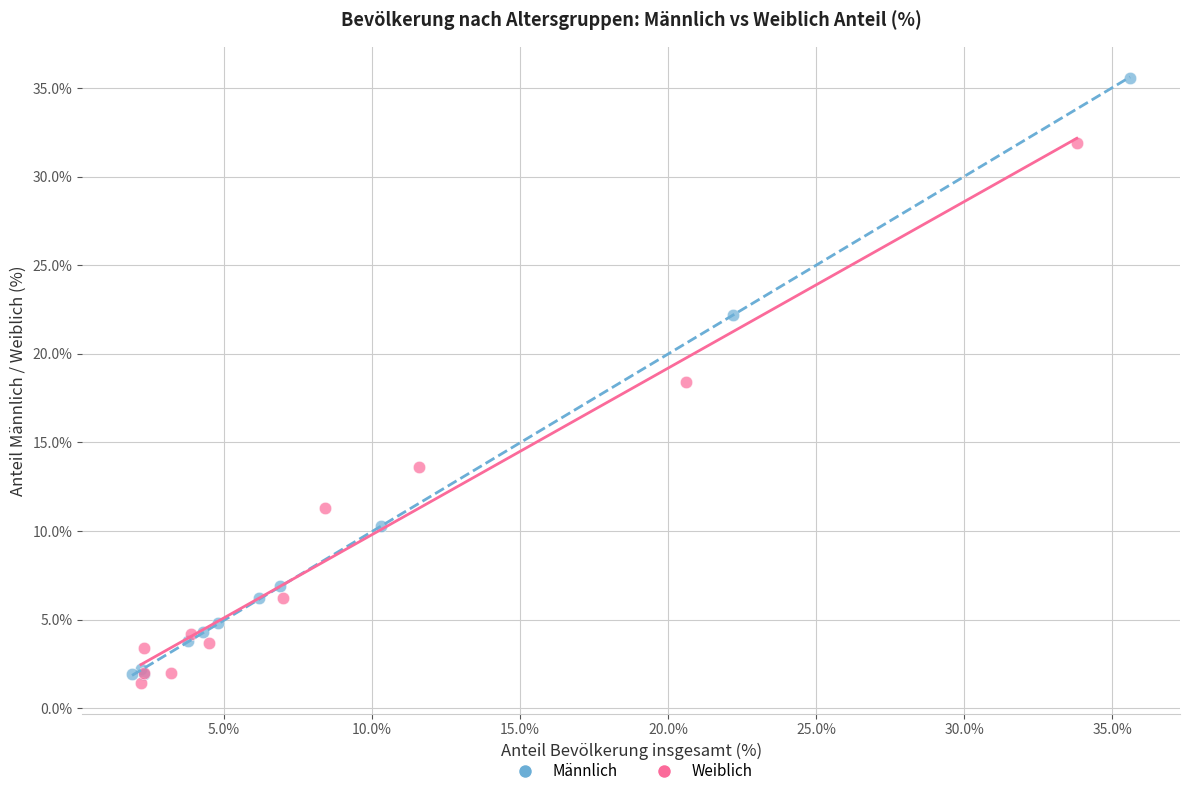

Which series reaches the maximum Y coordinate?

Männlich